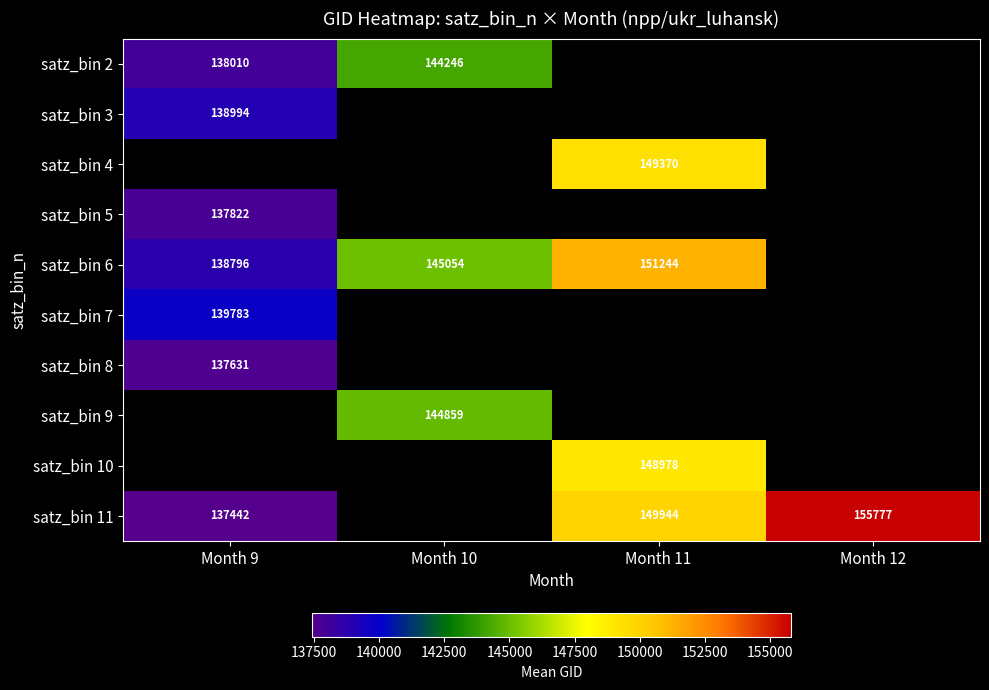

What is the difference between the highest and lowest values at Month 9?

2341.0